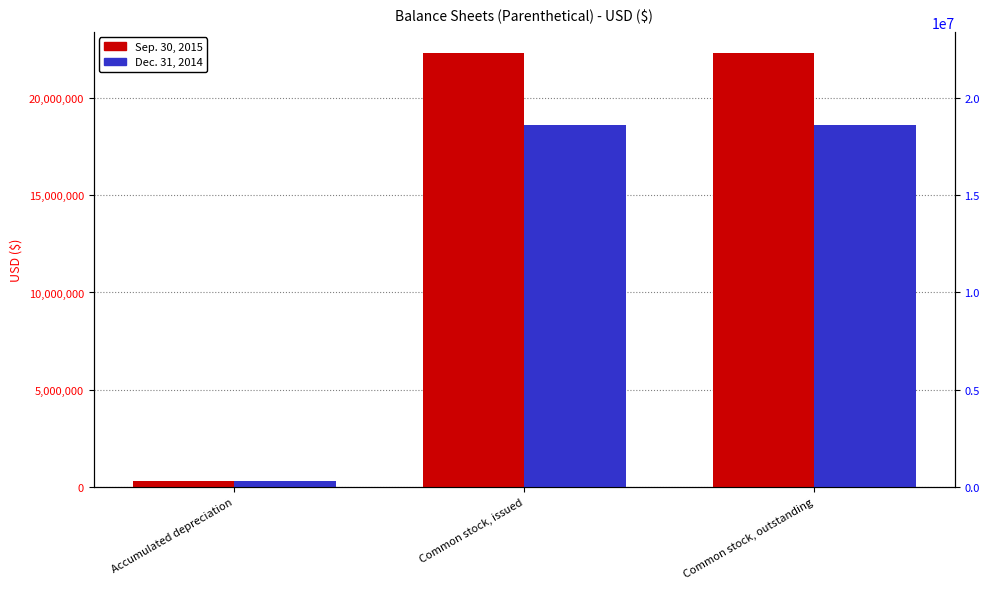

List the labels in order of Sep. 30, 2015 value, largest first.

Common stock, issued, Common stock, outstanding, Accumulated depreciation